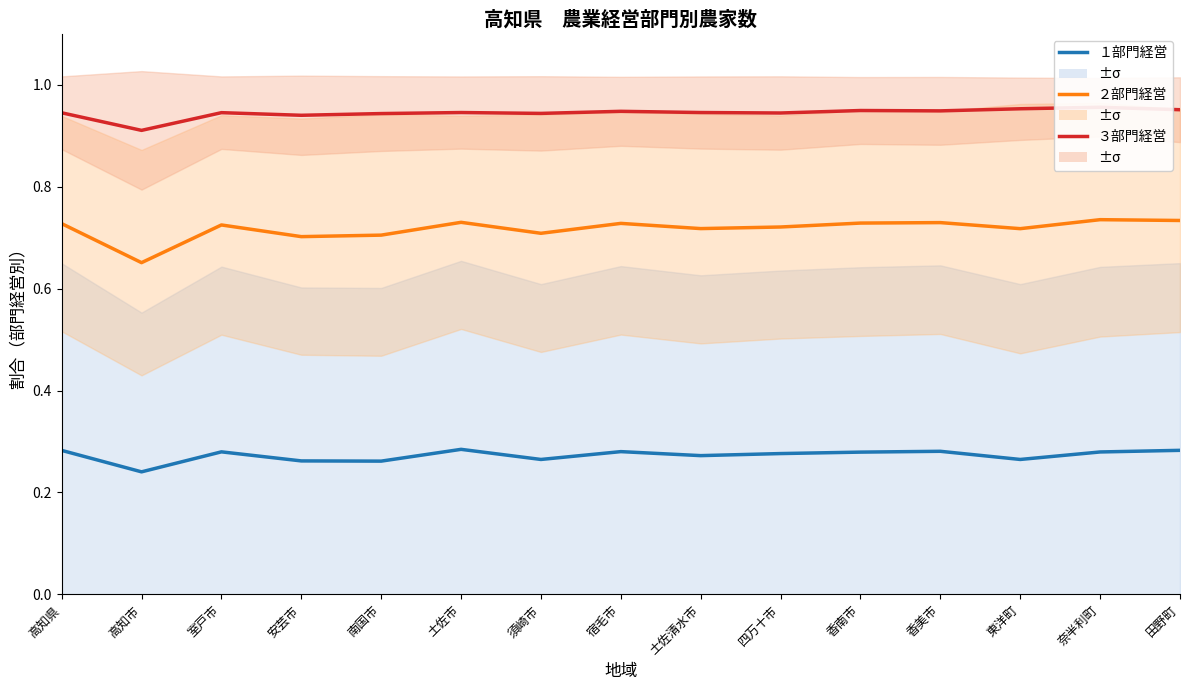

How many １部門経営 values are between 0 and 1?

15